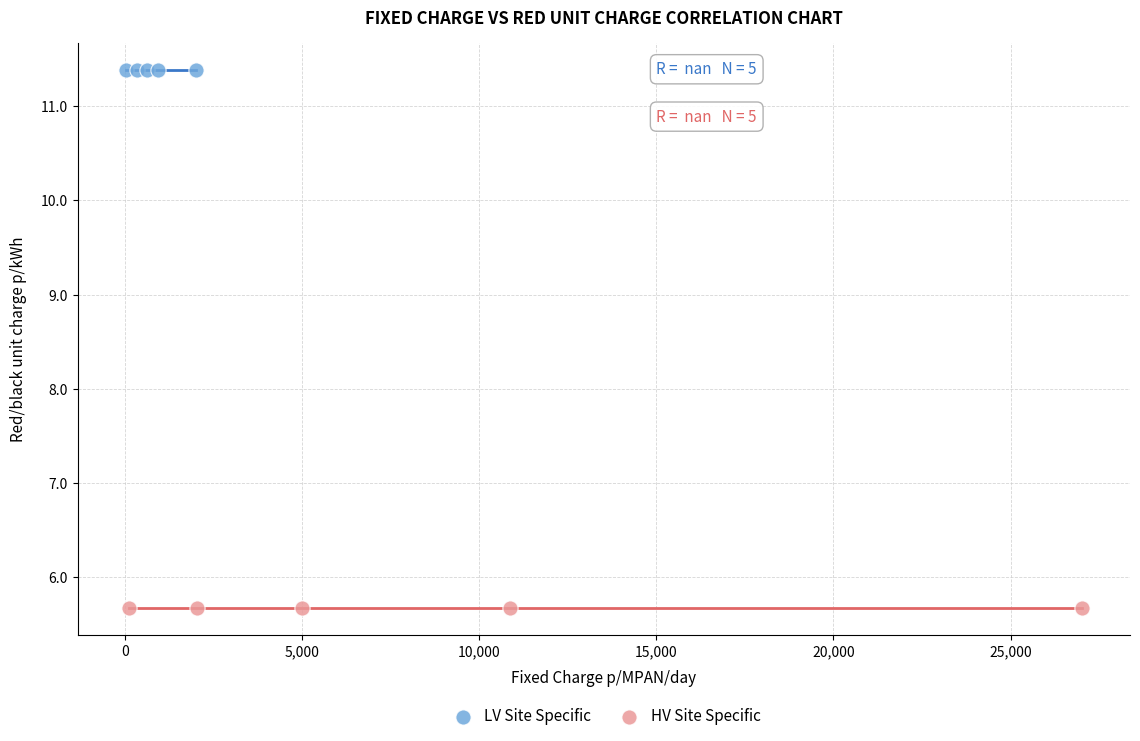

Which series contains the highest Y value?

LV Site Specific